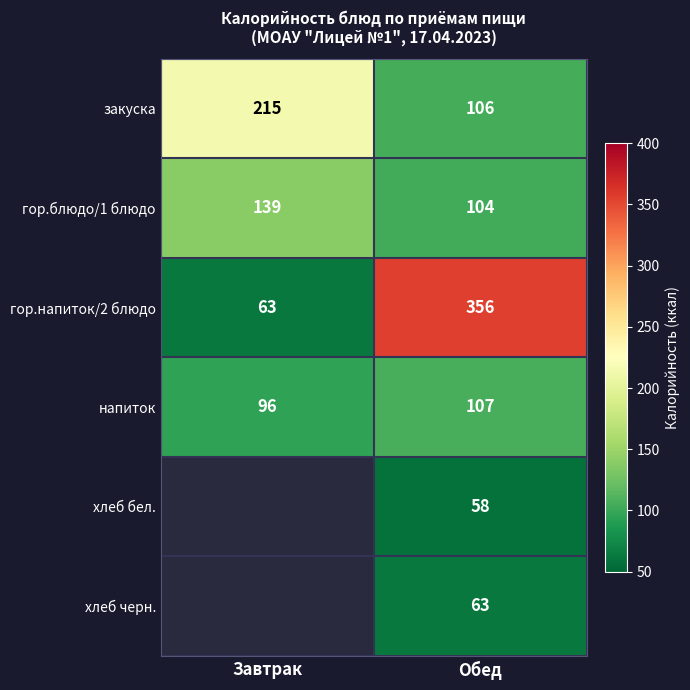

Where is напиток nearest to the value 101?

Завтрак